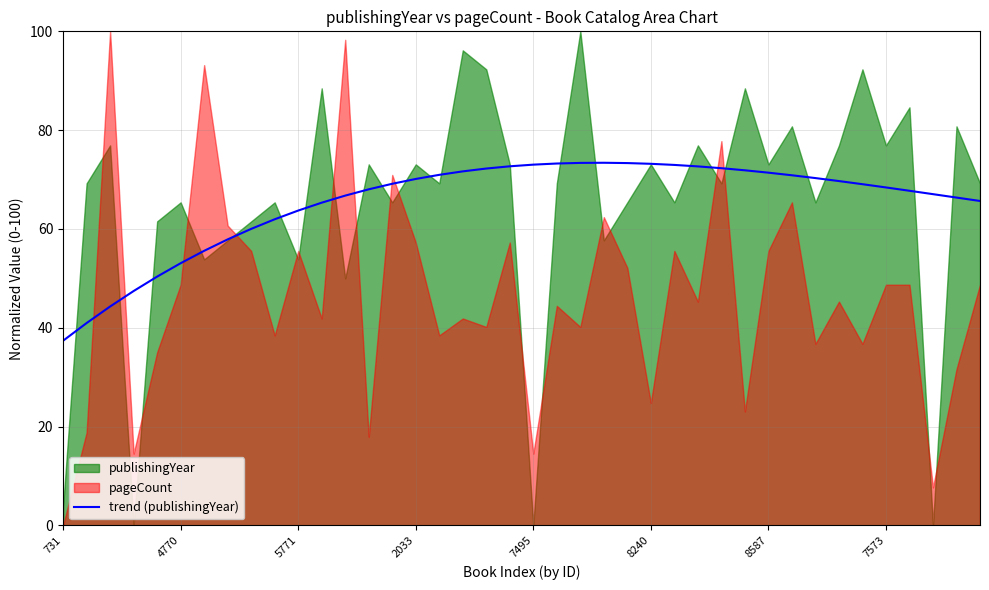

Between 37 and 8, which is larger?

37